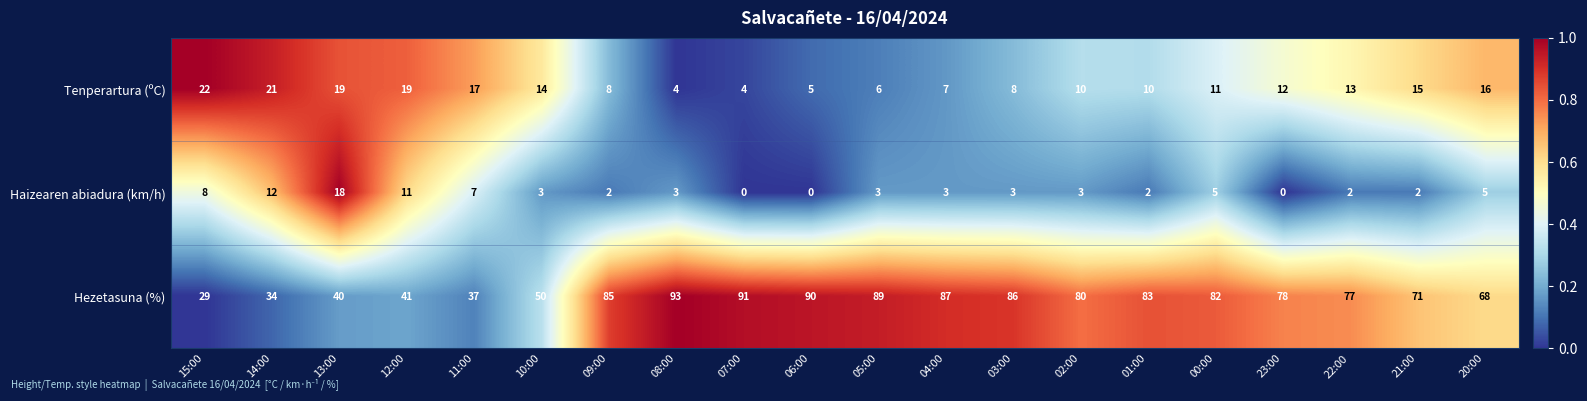

What is the average value of the Hezetasuna (%) series?

70